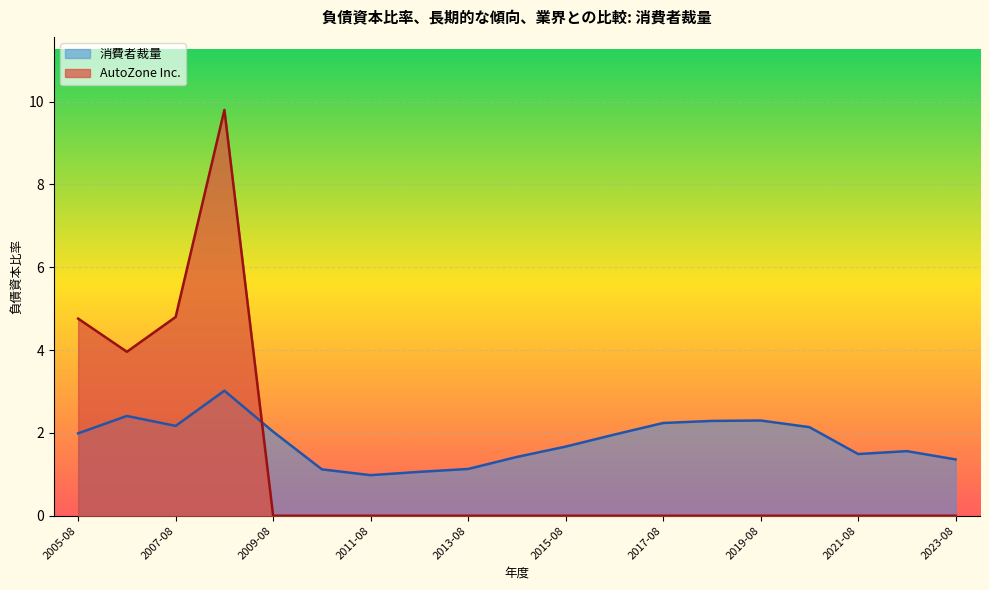

How many intersections are there between 消費者裁量 and AutoZone Inc.?

1